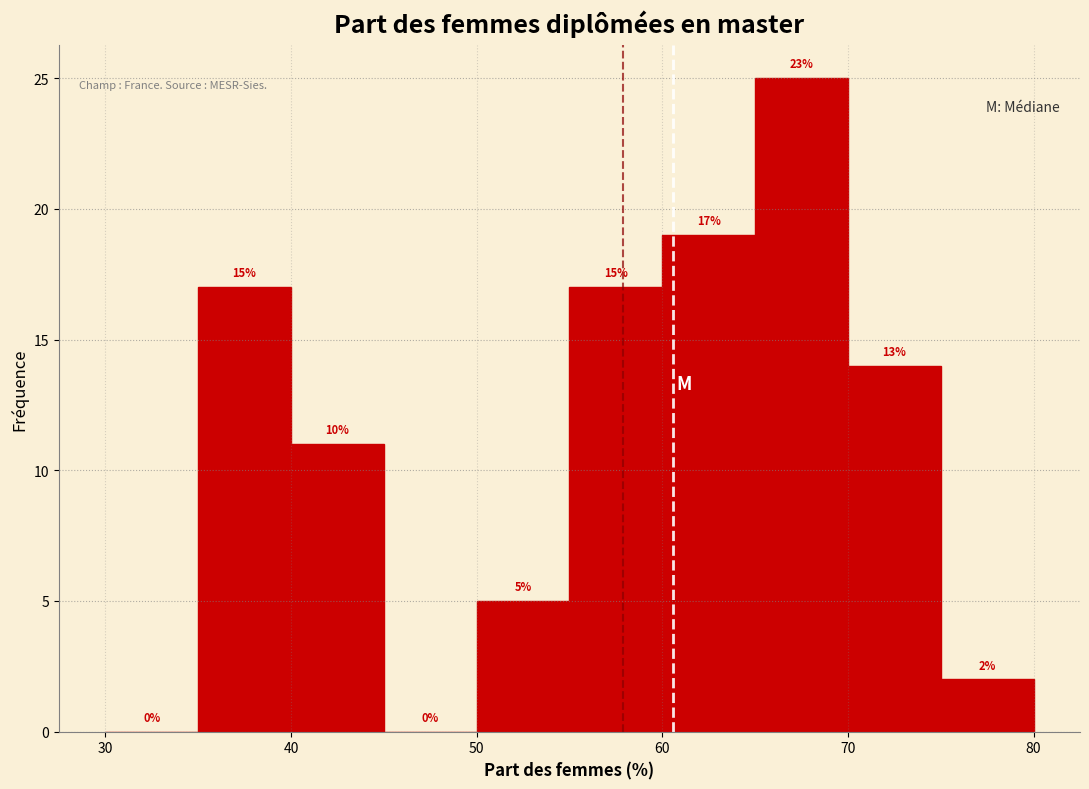

Which range on the x-axis has the tallest bar?

65 to 70